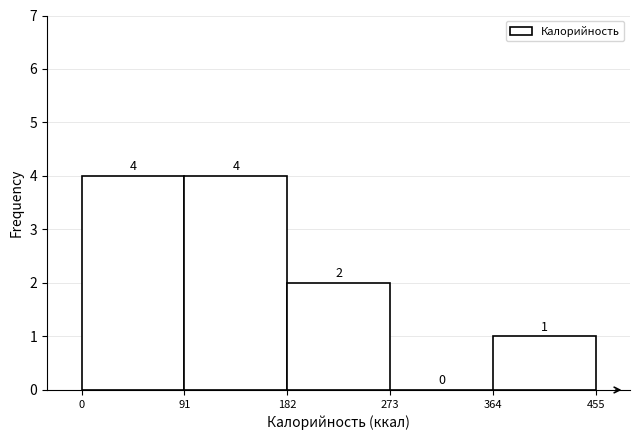

Reading left to right, list every bar in this chart as the range it spans on the x-axis followed by its height.

0 to 91: 4
91 to 182: 4
182 to 273: 2
273 to 364: 0
364 to 455: 1